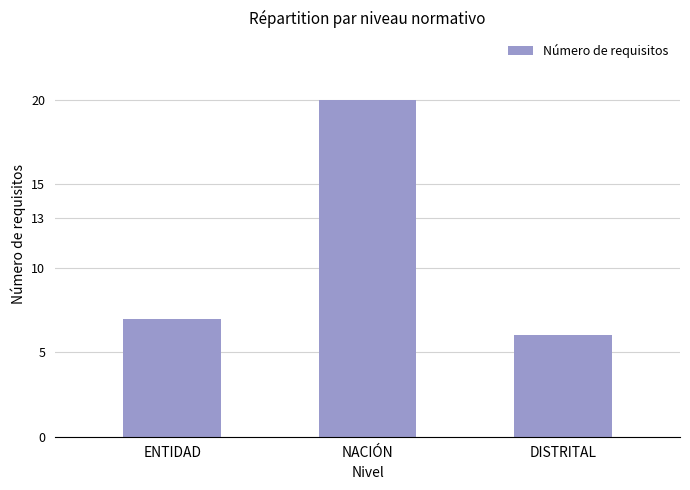

Are the bars grouped side by side (vs. stacked)?

No